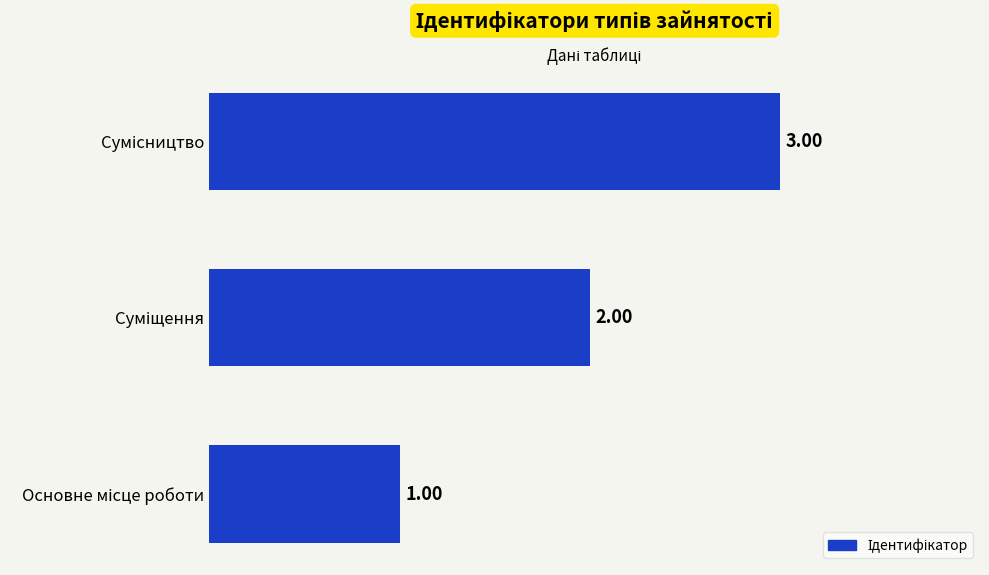

How many values are below 2?

1